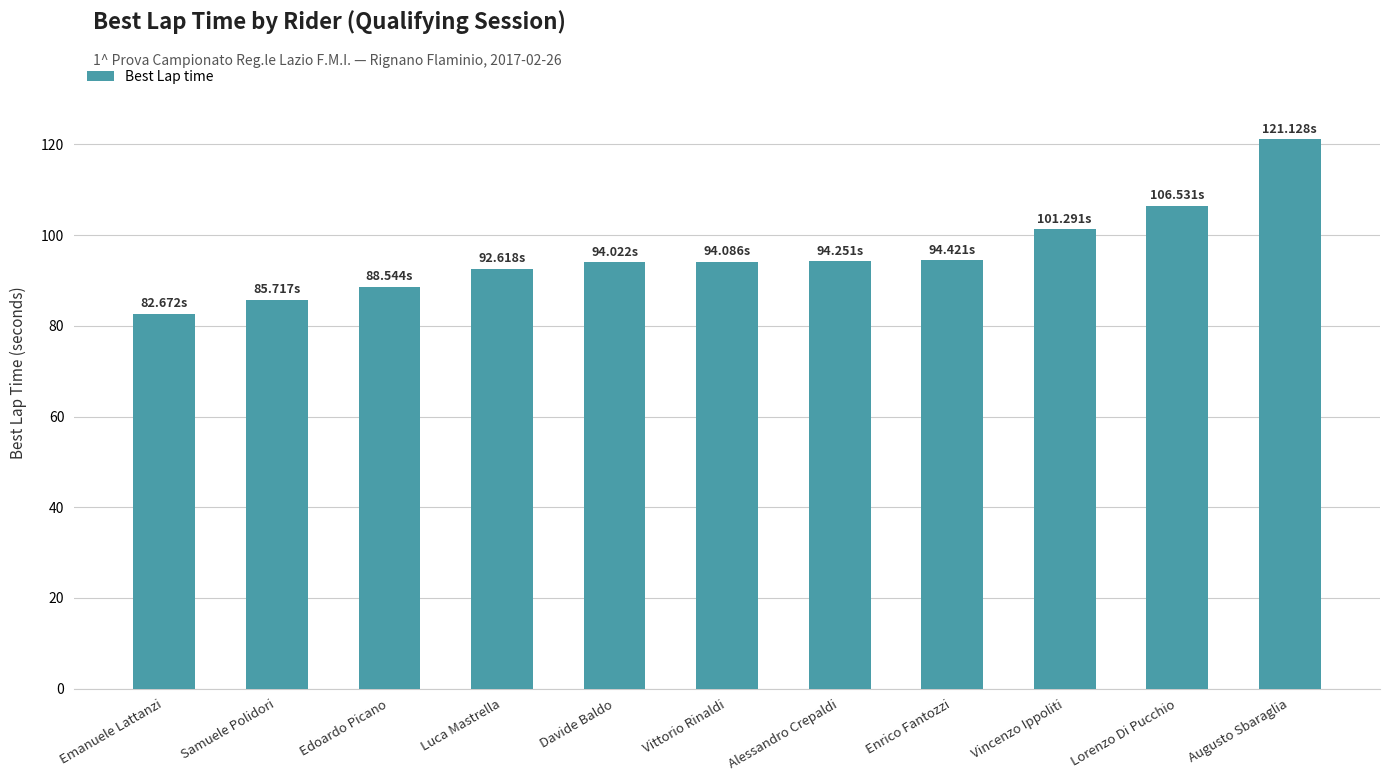

What is the change in value from Emanuele Lattanzi to Samuele Polidori?

+3.0